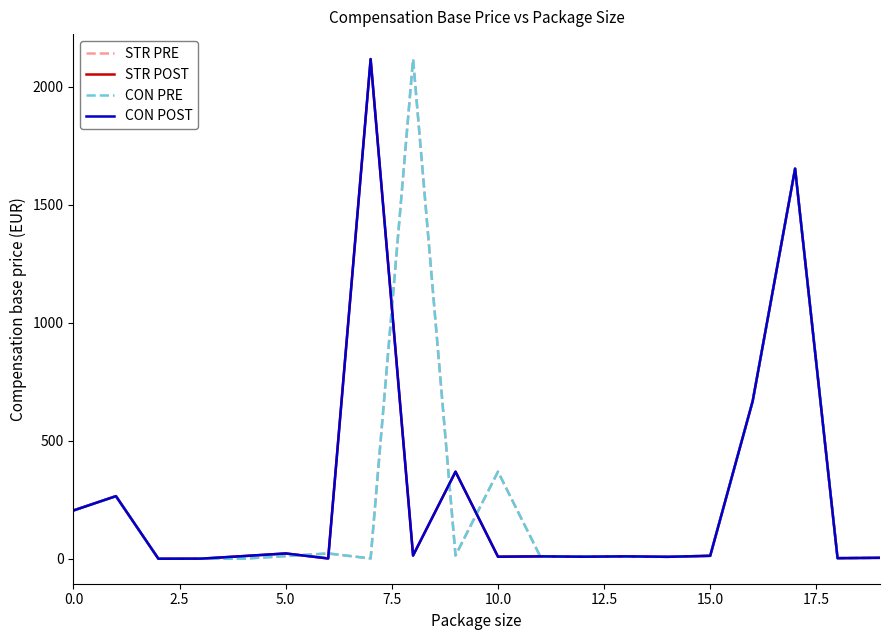

What is the minimum value shown in the chart?

0.4